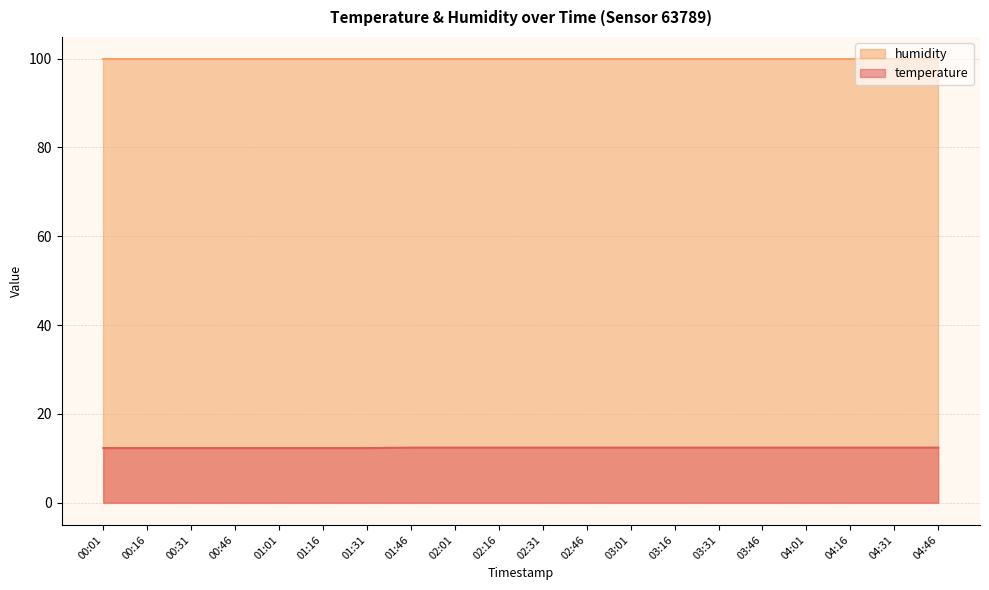

Does the chart display data point markers on the line(s)?

No